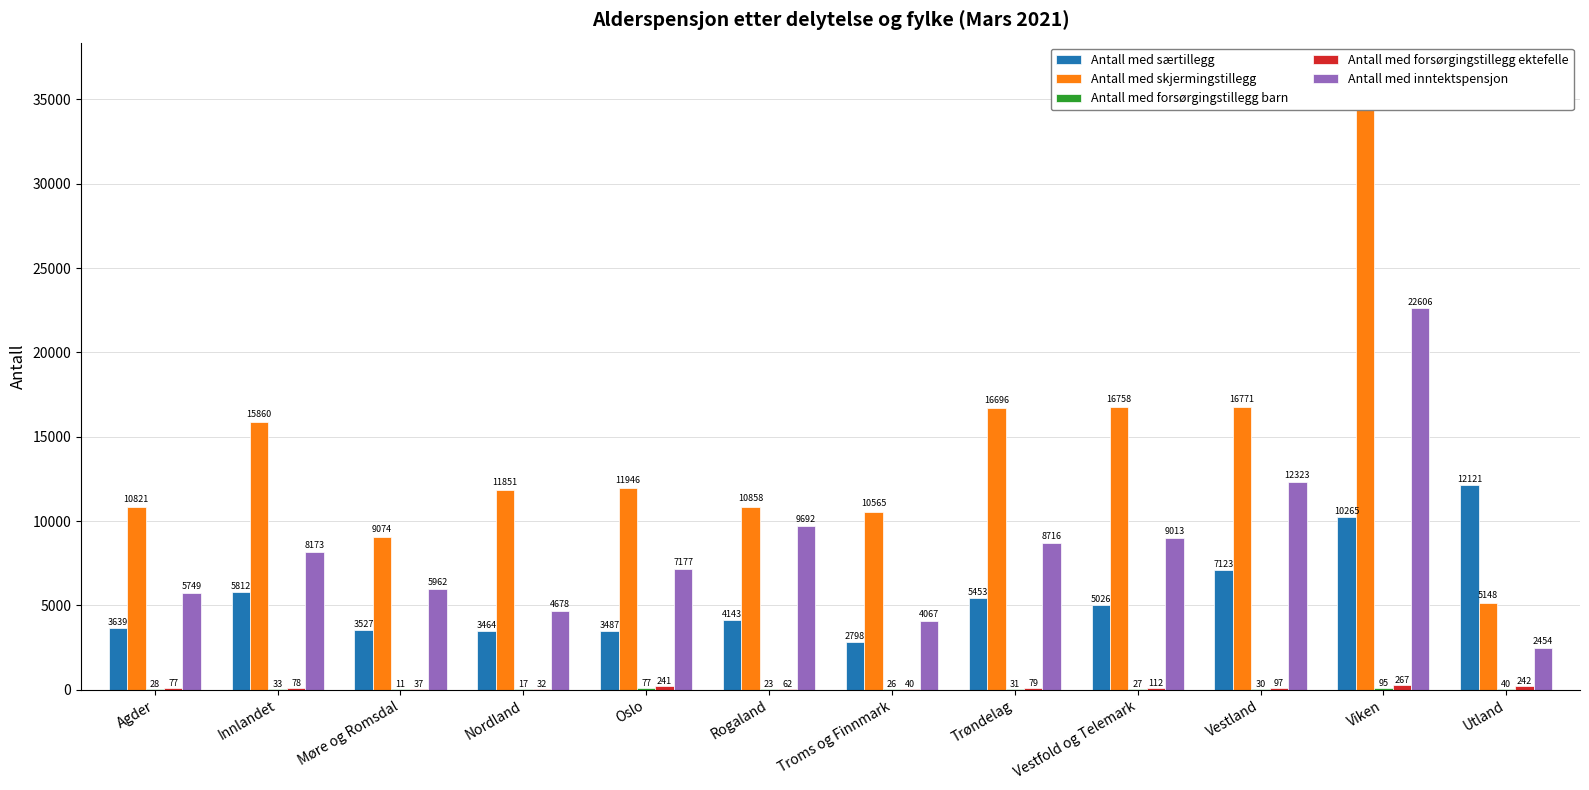

Reading left to right, extract all data points from this chart.

Antall med særtillegg: Agder=3639	Innlandet=5812	Møre og Romsdal=3527	Nordland=3464	Oslo=3487	Rogaland=4143	Troms og Finnmark=2798	Trøndelag=5453	Vestfold og Telemark=5026	Vestland=7123	Viken=10265	Utland=12121
Antall med skjermingstillegg: Agder=10821	Innlandet=15860	Møre og Romsdal=9074	Nordland=11851	Oslo=11946	Rogaland=10858	Troms og Finnmark=10565	Trøndelag=16696	Vestfold og Telemark=16758	Vestland=16771	Viken=36543	Utland=5148
Antall med forsørgingstillegg barn: Agder=28	Innlandet=33	Møre og Romsdal=11	Nordland=17	Oslo=77	Rogaland=23	Troms og Finnmark=26	Trøndelag=31	Vestfold og Telemark=27	Vestland=30	Viken=95	Utland=40
Antall med forsørgingstillegg ektefelle: Agder=77	Innlandet=78	Møre og Romsdal=37	Nordland=32	Oslo=241	Rogaland=62	Troms og Finnmark=40	Trøndelag=79	Vestfold og Telemark=112	Vestland=97	Viken=267	Utland=242
Antall med inntektspensjon: Agder=5749	Innlandet=8173	Møre og Romsdal=5962	Nordland=4678	Oslo=7177	Rogaland=9692	Troms og Finnmark=4067	Trøndelag=8716	Vestfold og Telemark=9013	Vestland=12323	Viken=22606	Utland=2454